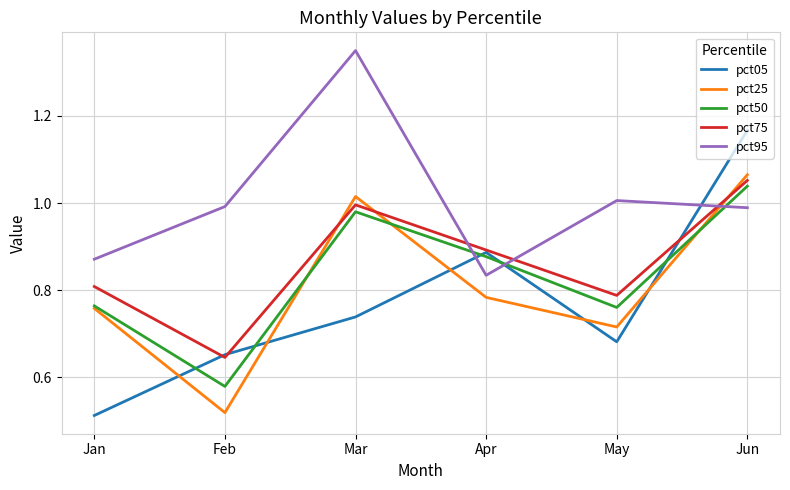

Rank the series at Mar from lowest to highest value.

pct05, pct50, pct75, pct25, pct95